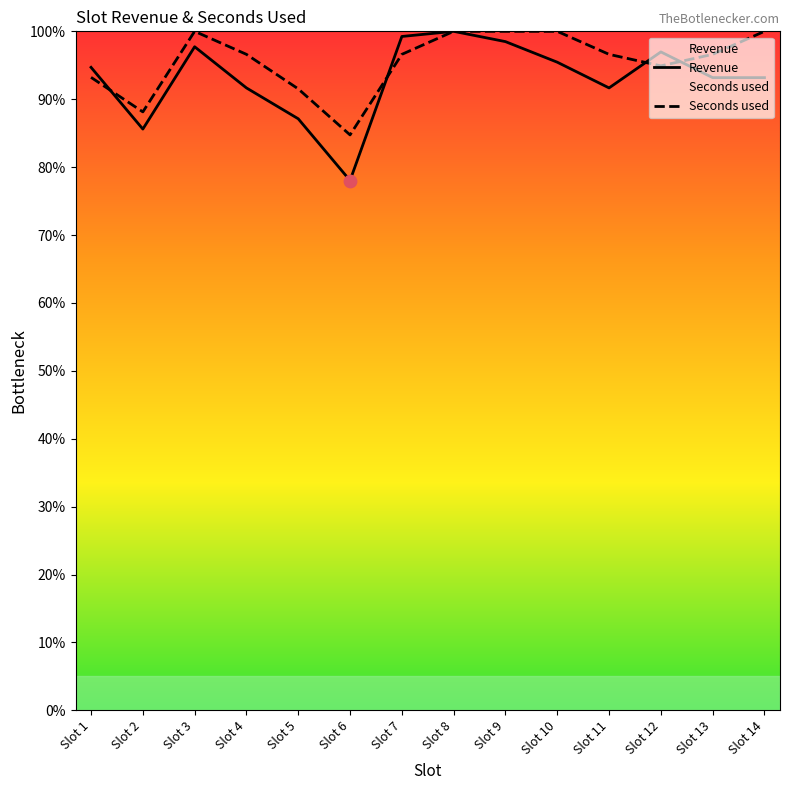

At which category is the sum across all series the highest?

Slot 8